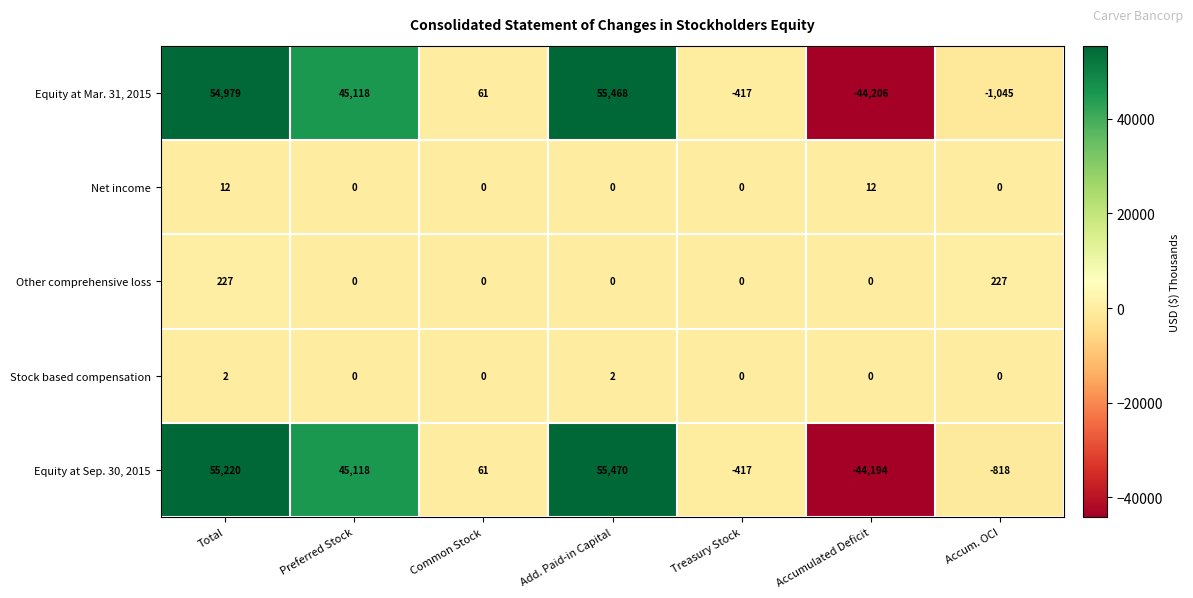

Which series has the largest total across all categories?

Equity at Sep. 30, 2015